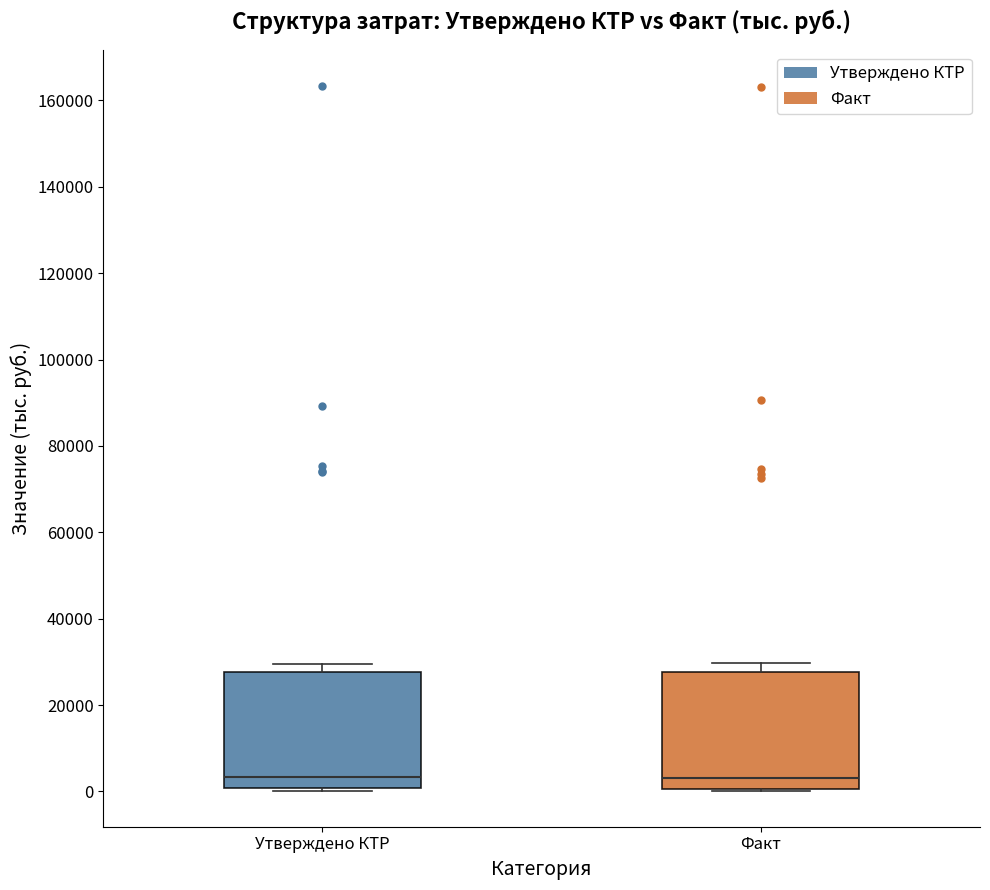

Reading left to right, transcribe this box plot: for each box, give where its median line is, the range the box spans, and where its two whiskers end, as read against the y-axis. The values are not printed on the chart, so give them approximately, as read against the axis.

Утверждено КТР: median 4000, box 0 to 28000, whiskers 0 (just below the box's lower edge) to 30000
Факт: median 4000, box 0 to 28000, whiskers 0 to 30000